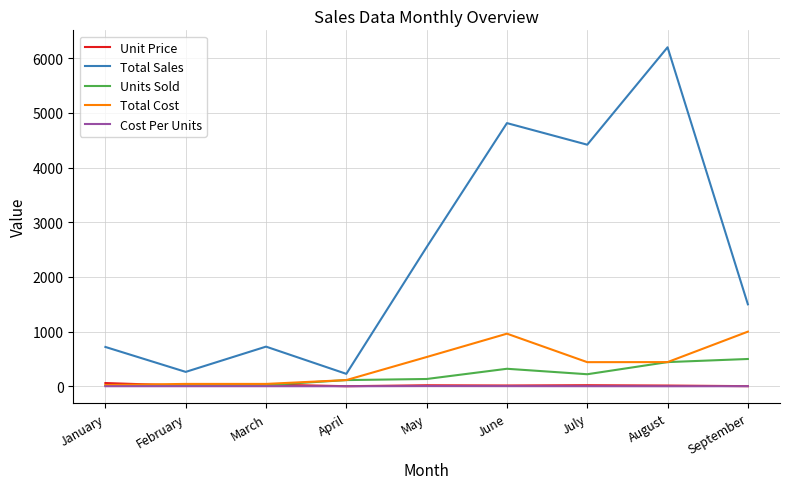

Which series has the widest spread of values?

Total Sales